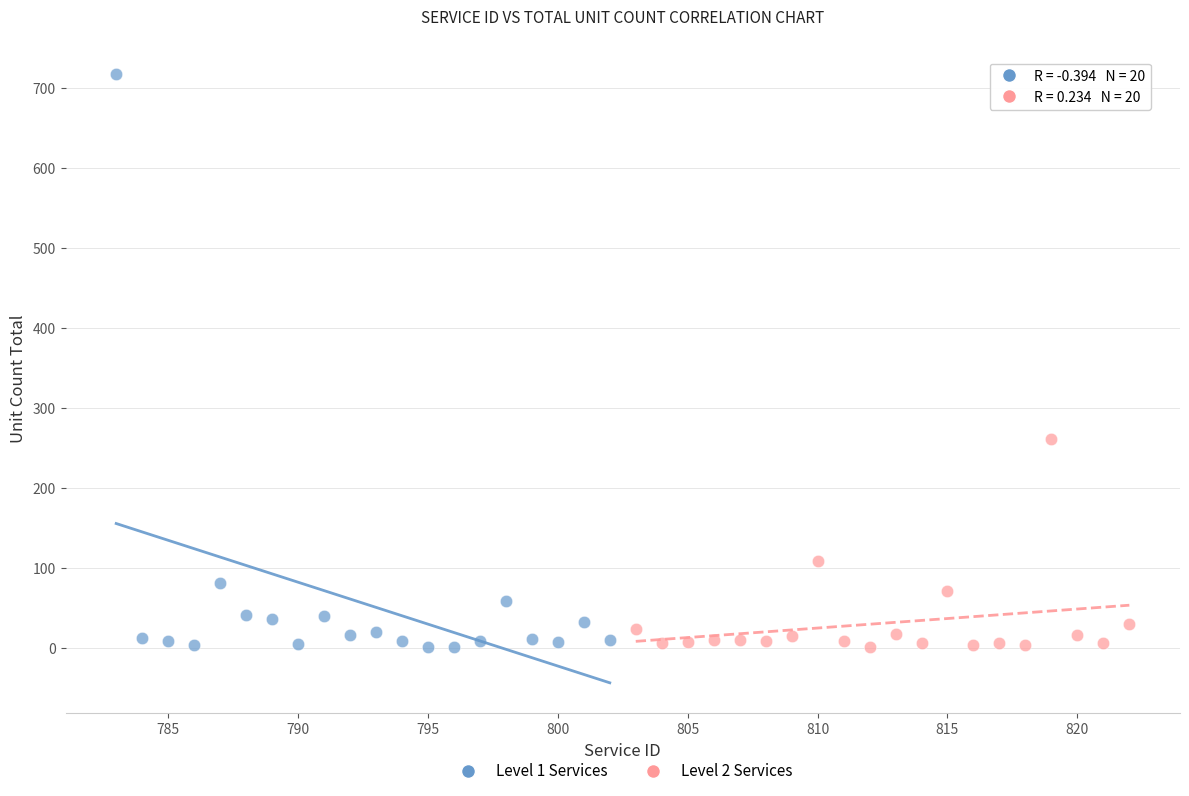

Which series contains the highest Y value?

Level 1 Services